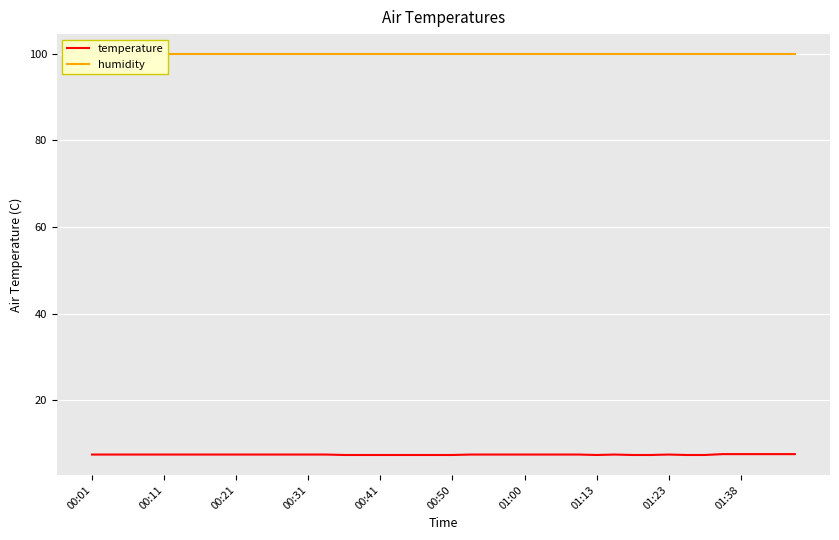

List the series in order of their overall mean, lowest first.

temperature, humidity